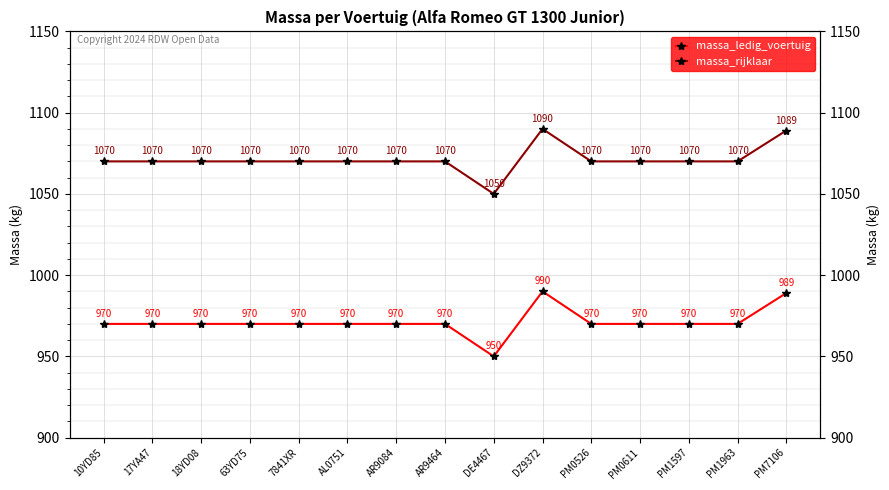

True or false: massa_rijklaar and massa_ledig_voertuig cross at least once.

False